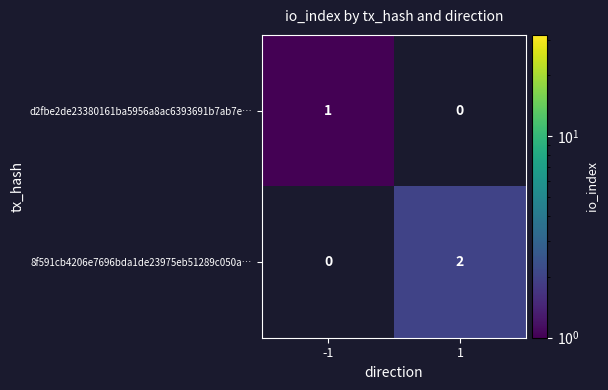

How many categories are shown in the chart?

2